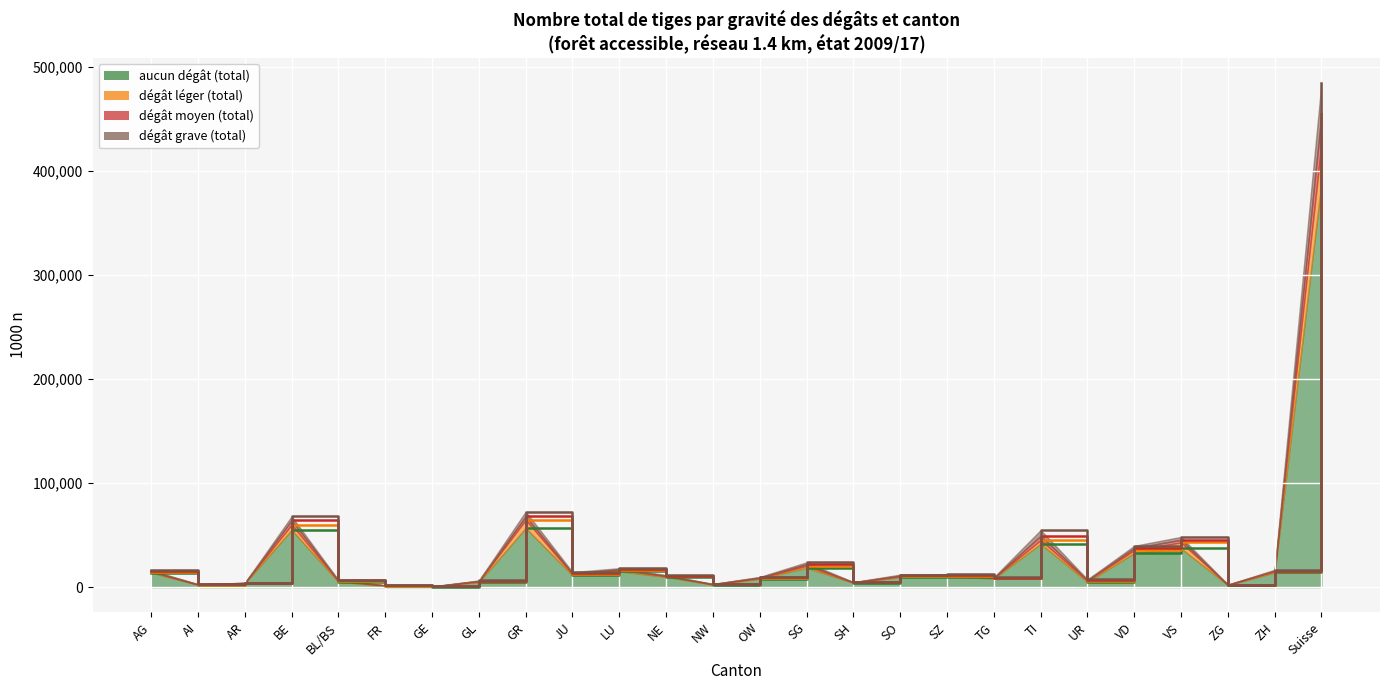

True or false: aucun dégât (total) and dégât grave (total) intersect in this chart.

False